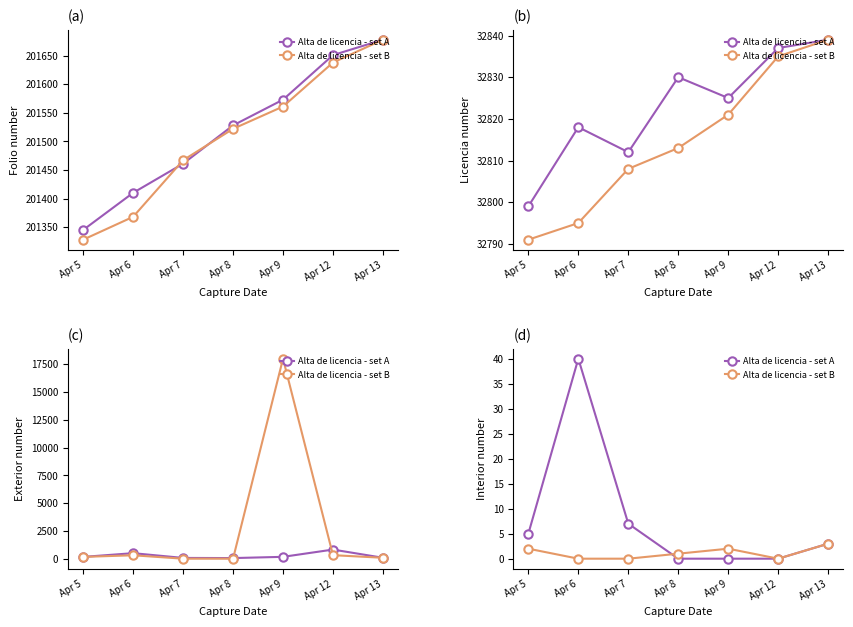

What is the difference between the second highest and second lowest values in the Alta de licencia - set B series?

2